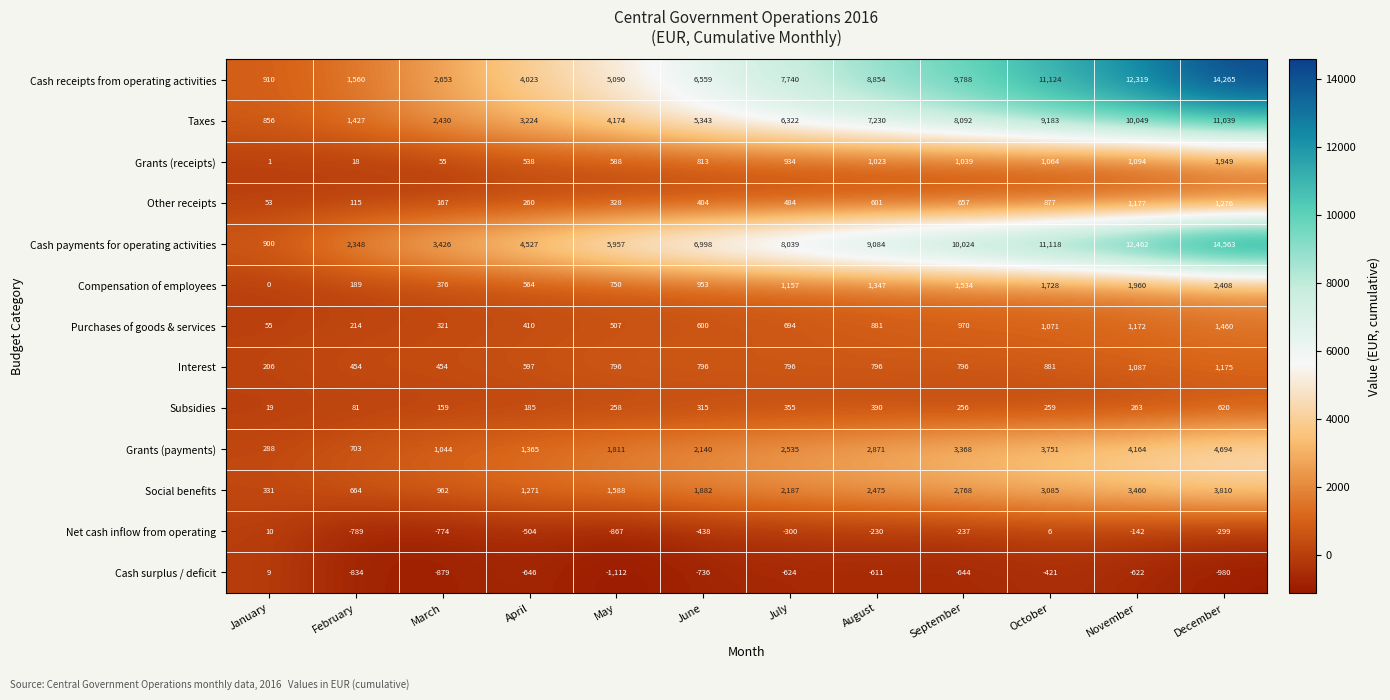

What is the sum of all Purchases of goods & services values?

8355